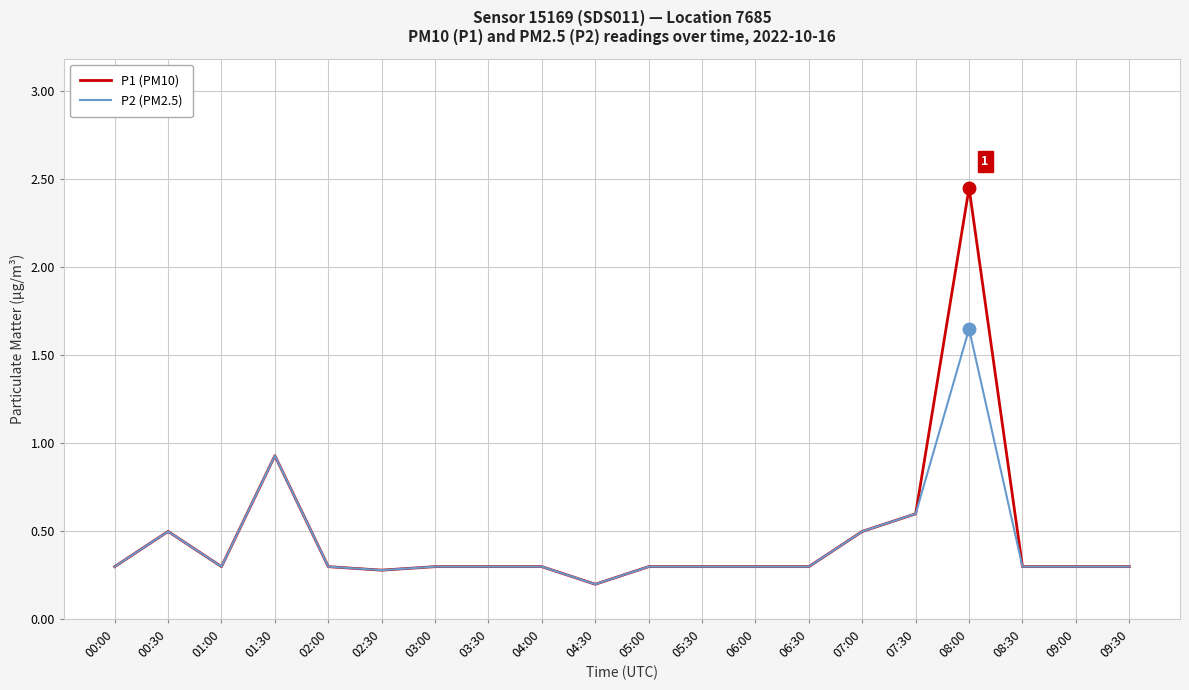

At which category is the sum across all series the highest?

08:00